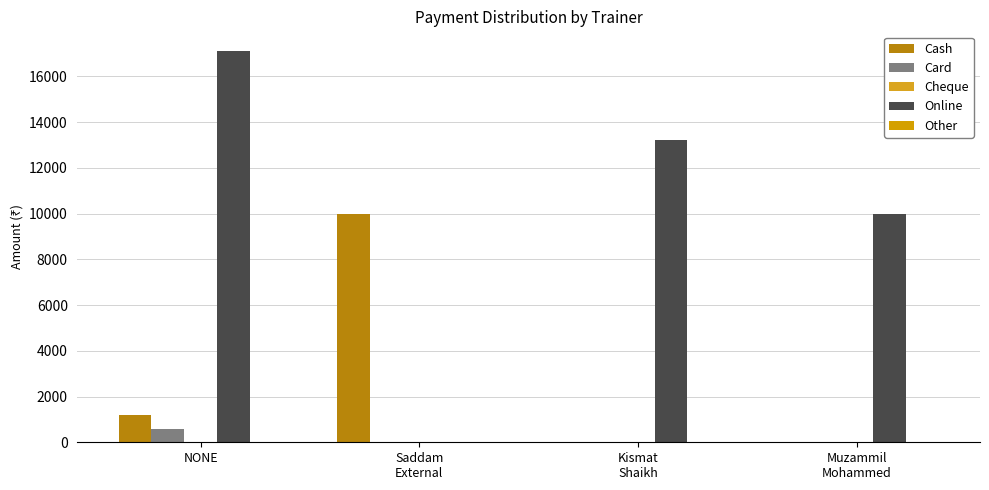

Is it true that Online equals 0 at Saddam
External?

True